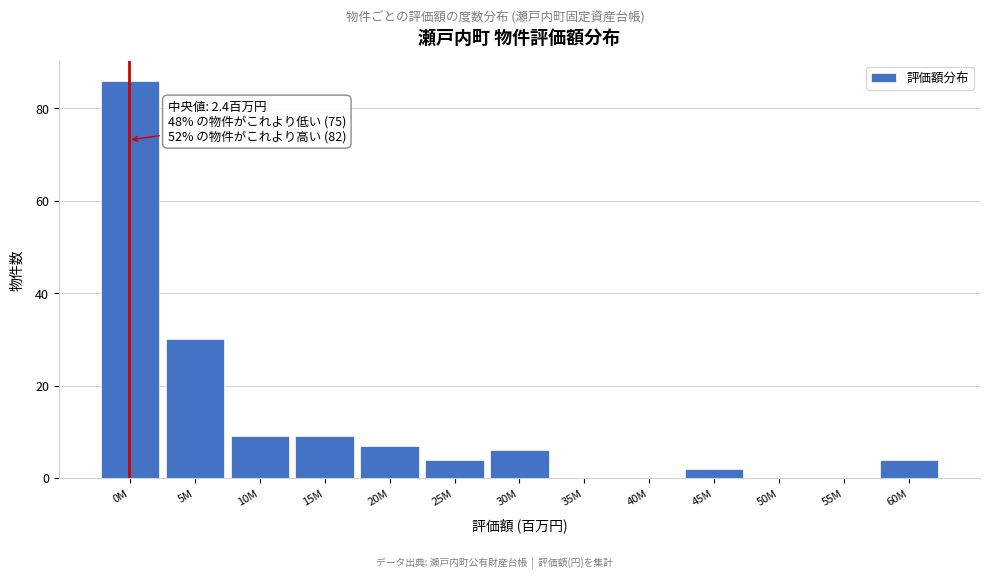

Reading left to right, extract all data points from this chart.

0M=86	5M=30	10M=9	15M=9	20M=7	25M=4	30M=6	35M=0	40M=0	45M=2	50M=0	55M=0	60M=4